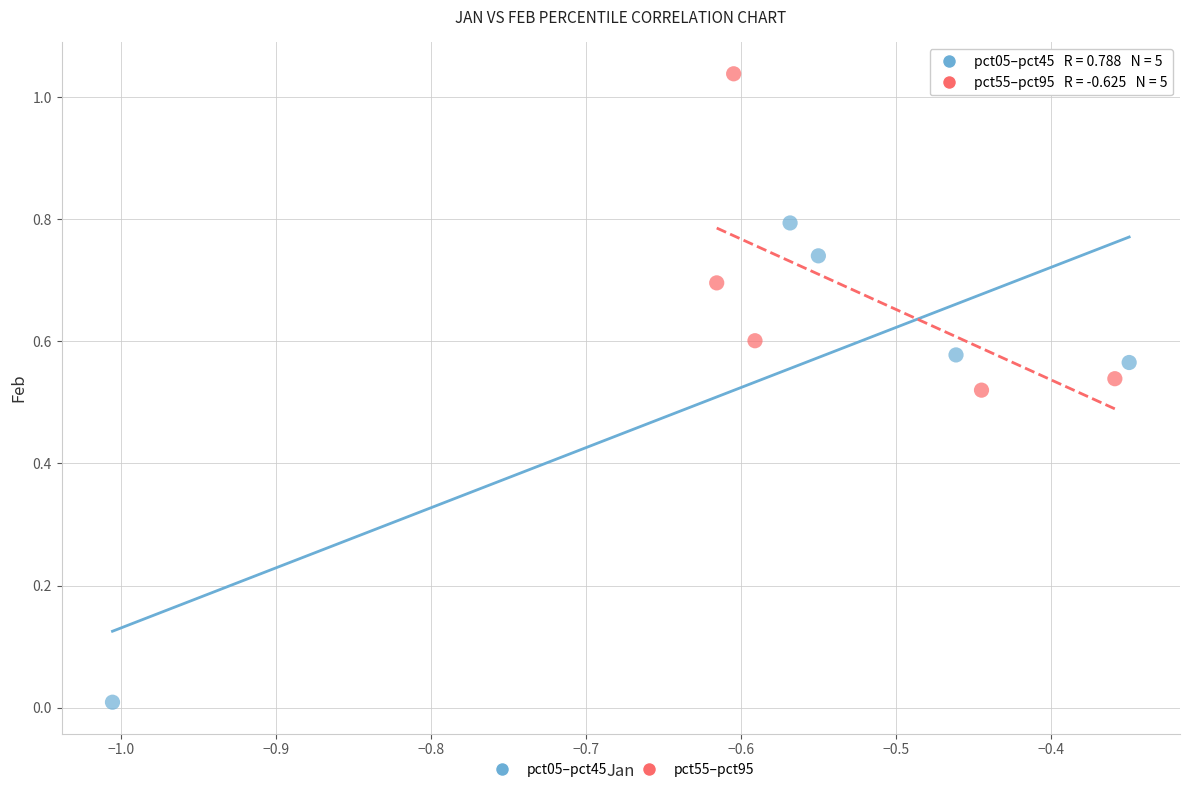

Which series has the widest spread of Y values?

pct05–pct45